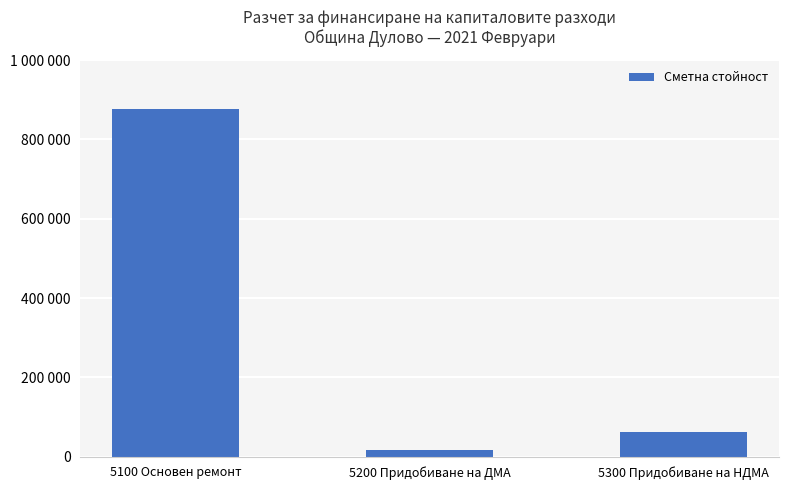

What is the difference between the maximum and minimum values?

860081